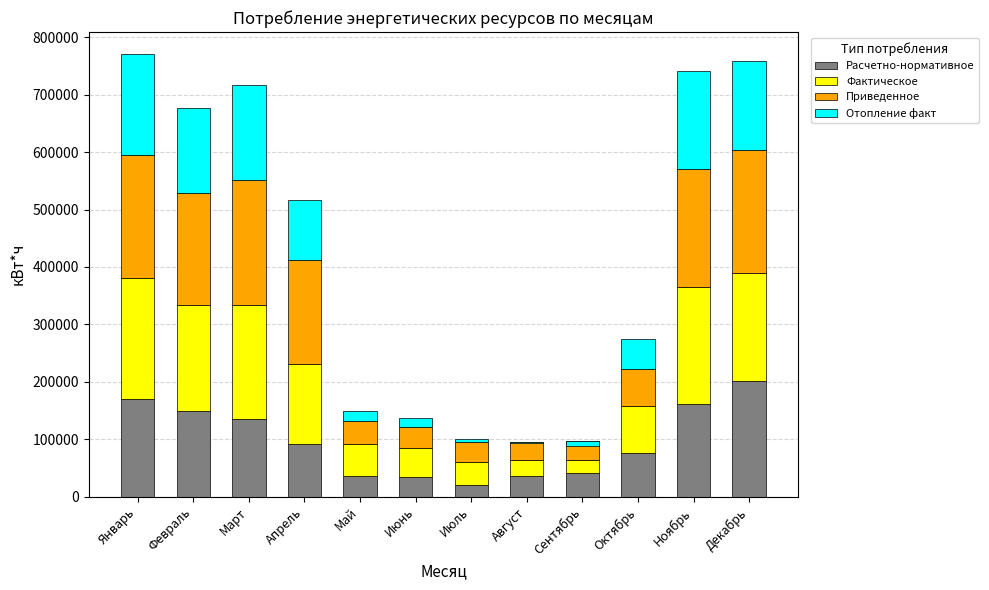

What is the label of the 2nd bar from the left?

Февраль